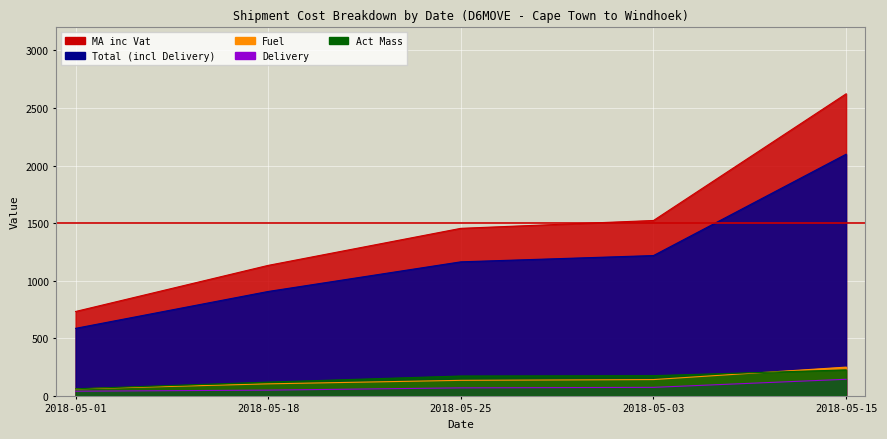

Reading left to right, transcribe all the data shown in this chart.

Total (incl Delivery): 2018-05-01=585.9	2018-05-18=906.2	2018-05-25=1163.5	2018-05-03=1218.1	2018-05-15=2098.1
MA inc Vat: 2018-05-01=732.3	2018-05-18=1132.8	2018-05-25=1454.4	2018-05-03=1522.6	2018-05-15=2622.7
Delivery: 2018-05-01=40.0	2018-05-18=49.3	2018-05-25=69.0	2018-05-03=73.4	2018-05-15=143.6
Fuel: 2018-05-01=59.7	2018-05-18=103.9	2018-05-25=134.3	2018-05-03=141.0	2018-05-15=249.1
Act Mass: 2018-05-01=61.0	2018-05-18=119.0	2018-05-25=172.0	2018-05-03=175.0	2018-05-15=225.0